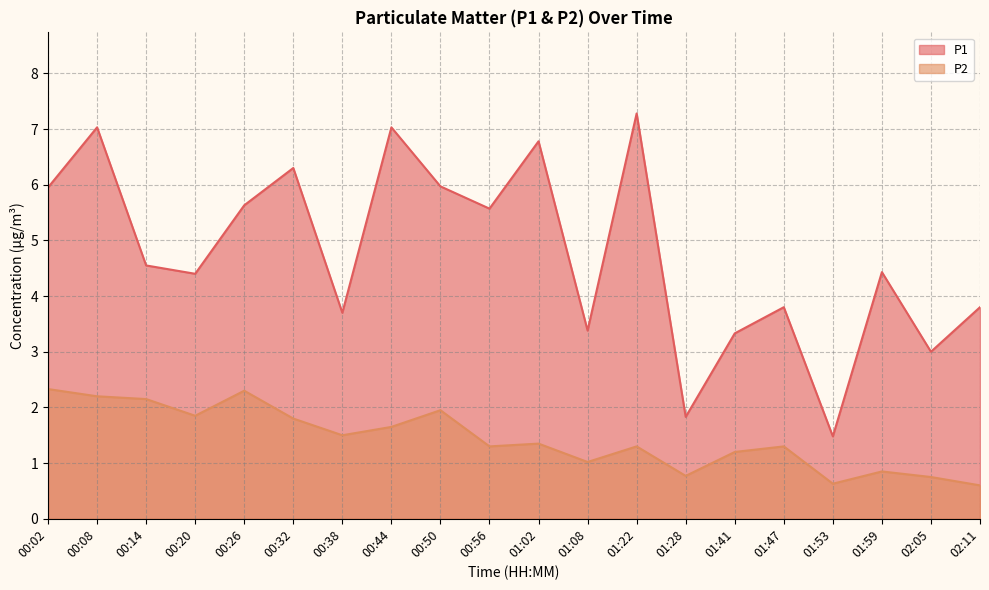

What are all the series names shown in the legend?

P1, P2